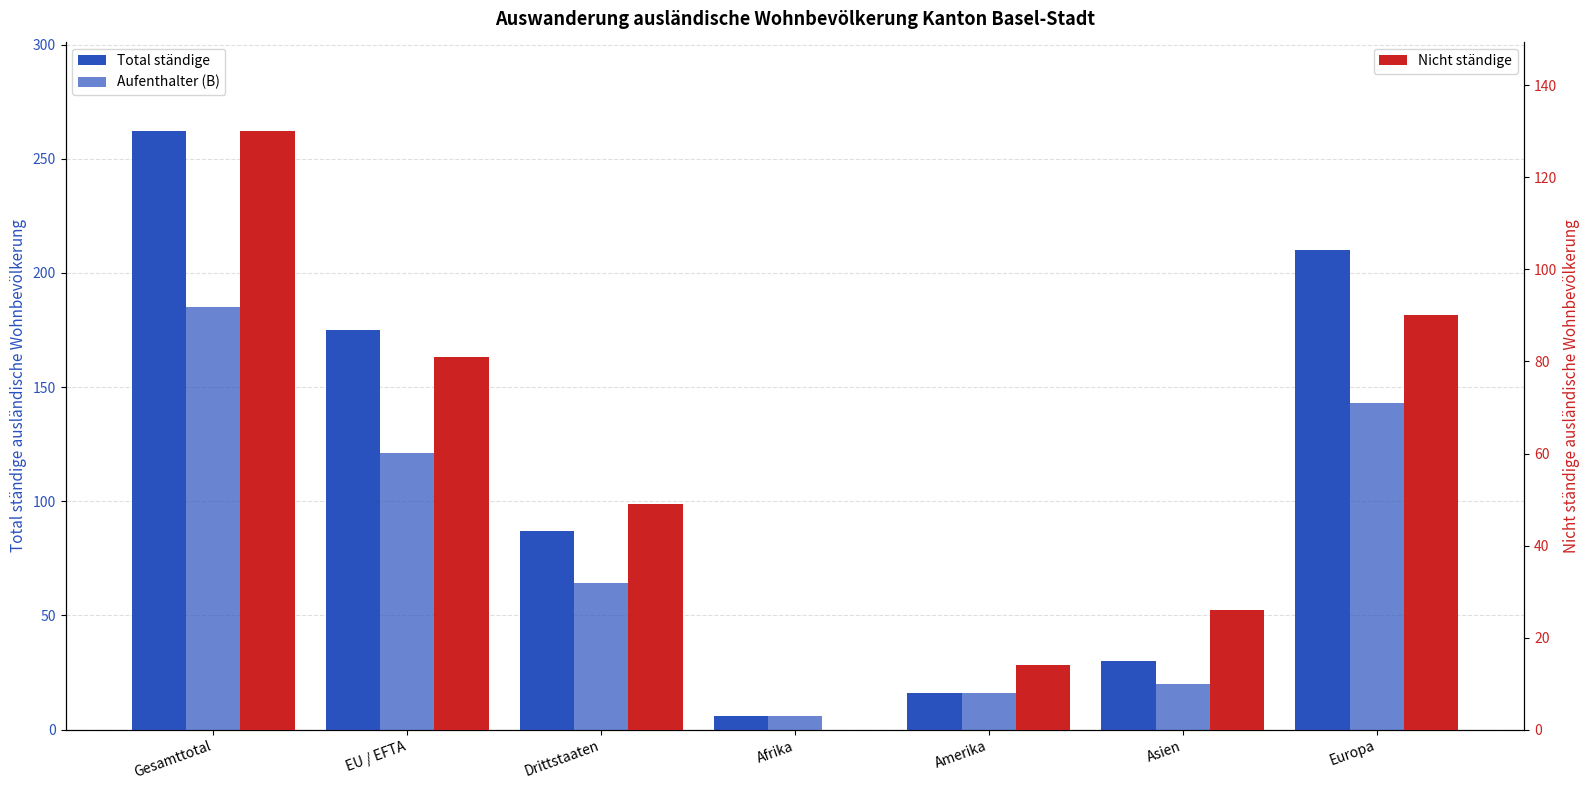

Between EU / EFTA and Afrika, which is larger?

EU / EFTA